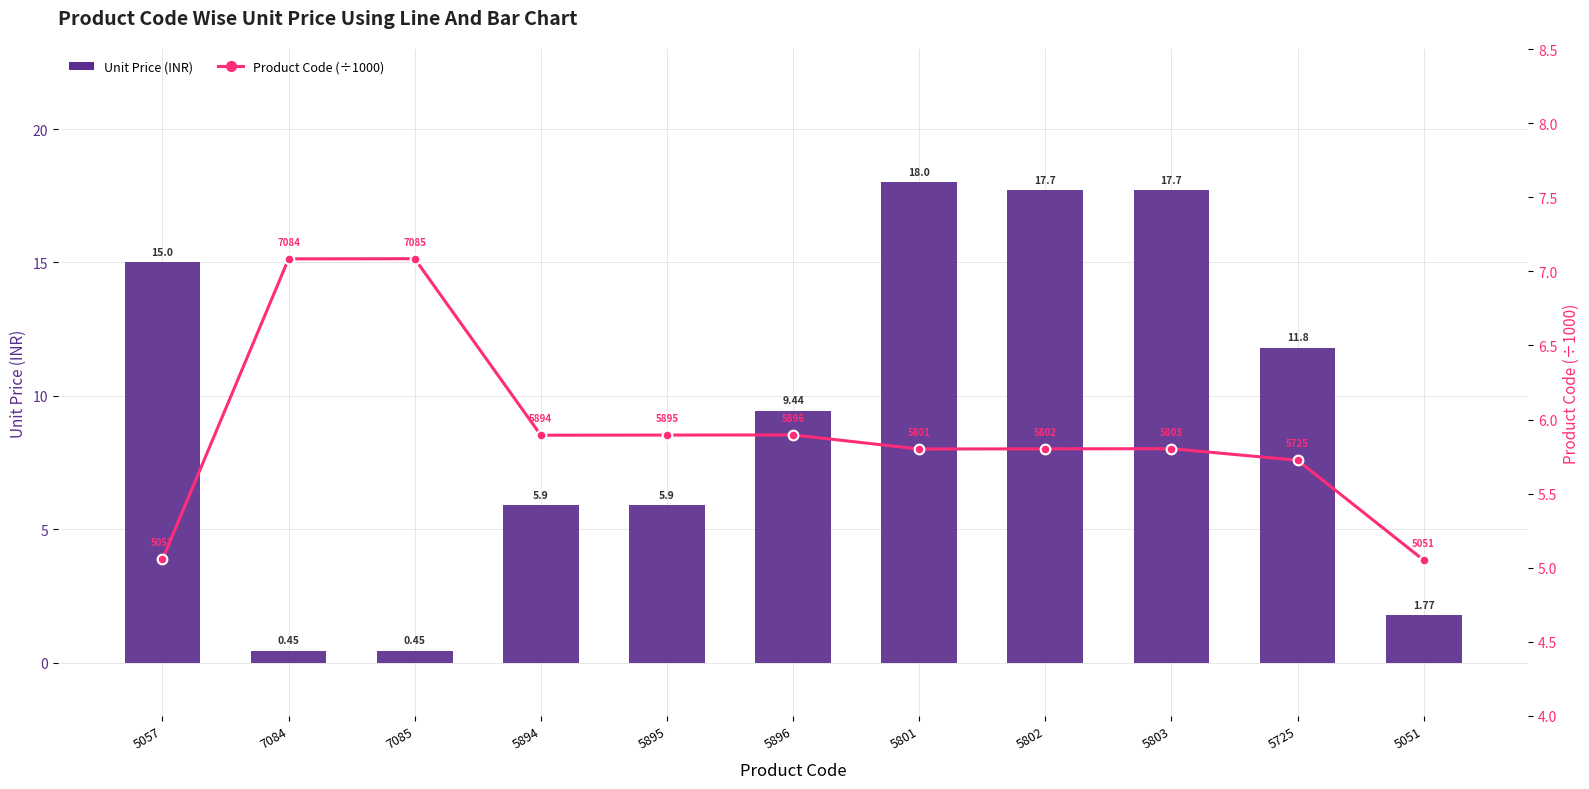

What are all the series names shown in the legend?

Unit Price (INR), Product Code (÷1000)